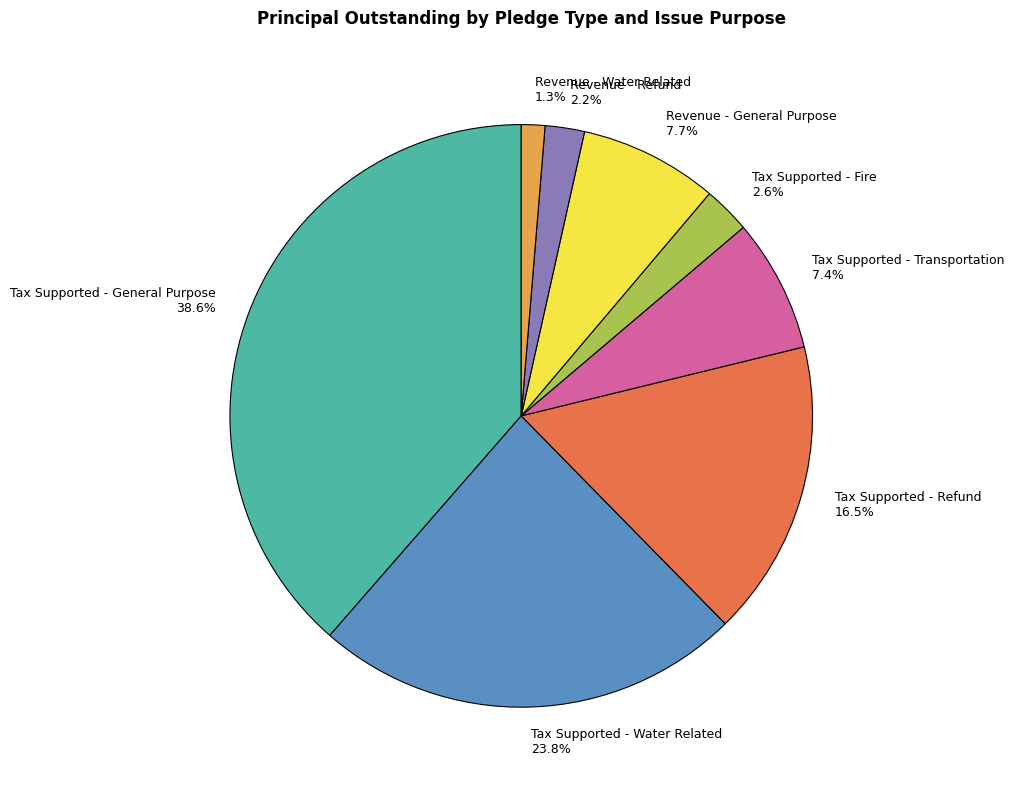

Does any single category account for the majority?

No